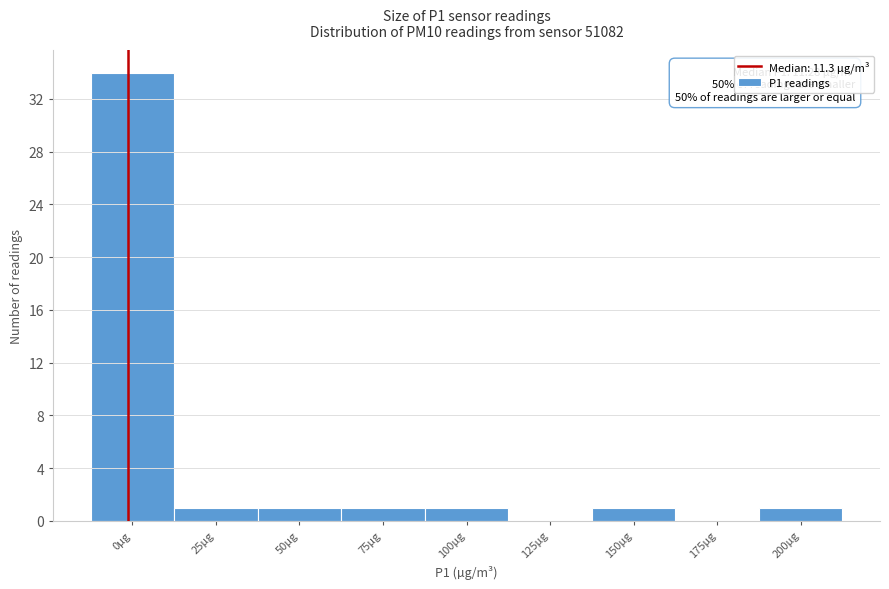

Reading left to right, list all the values displayed in this chart.

0µg=34	25µg=1	50µg=1	75µg=1	100µg=1	125µg=0	150µg=1	175µg=0	200µg=1